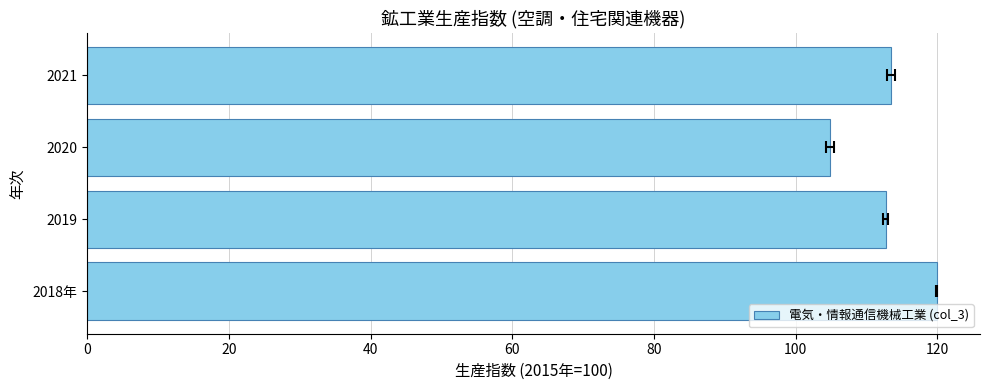

Reading left to right, what are all the values shown in this chart?

119.9	112.7	104.8	113.4